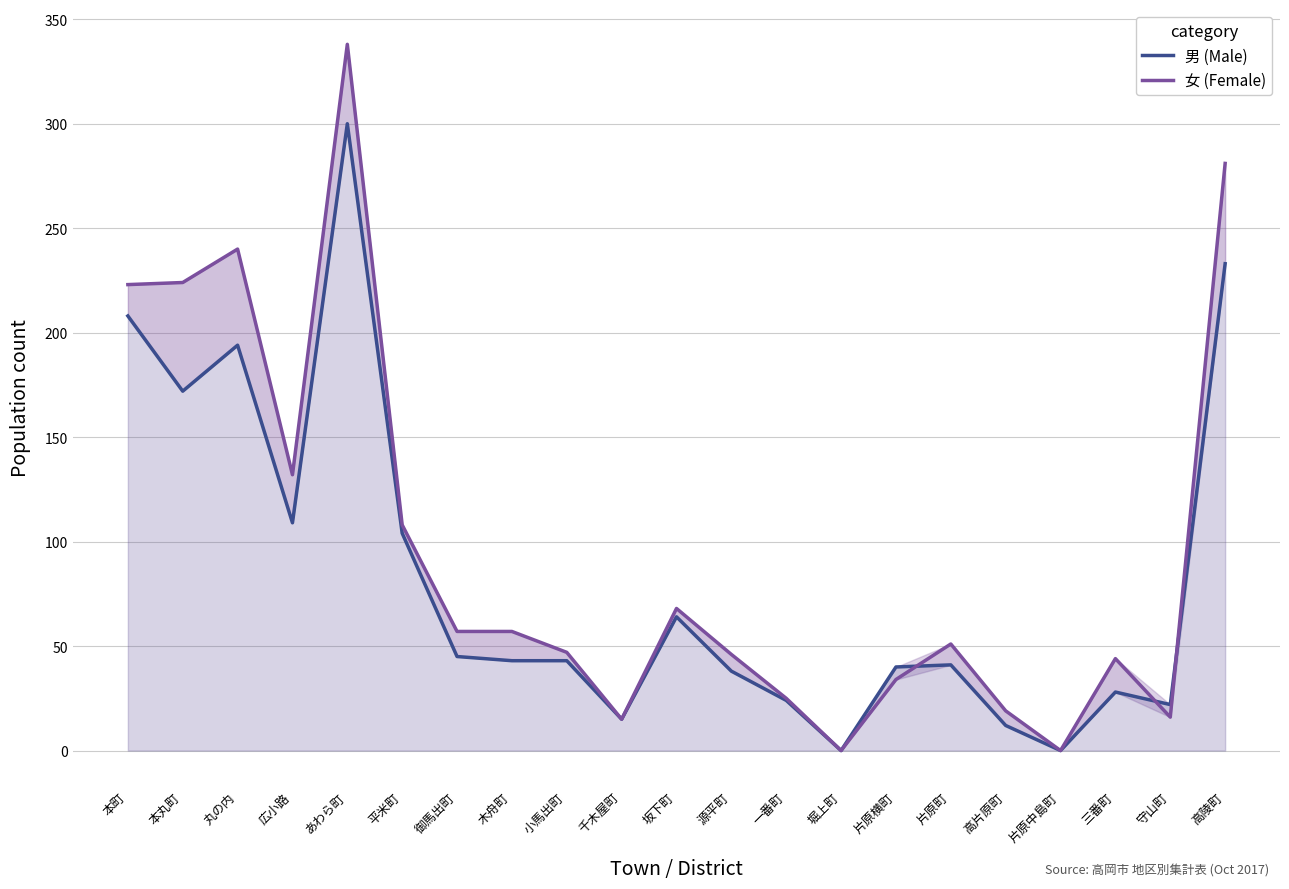

Which category has the highest value in the 男 (Male) series?

あわら町